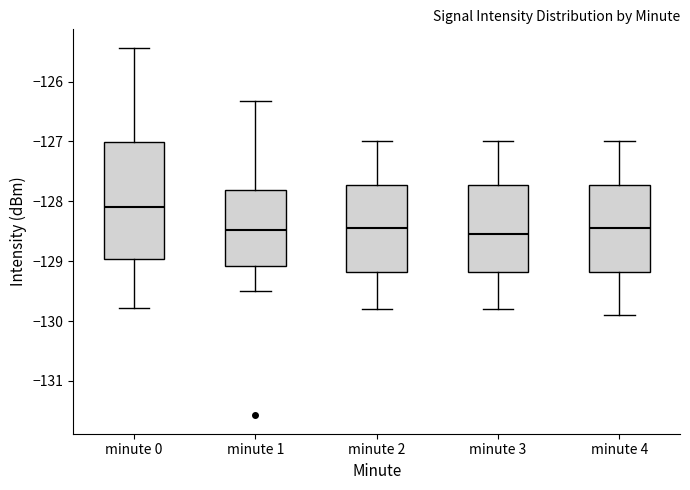

Reading left to right, transcribe this box plot: for each box, give where its median line is, the range the box spans, and where its two whiskers end, as read against the y-axis. The values are not printed on the chart, so give them approximately, as read against the axis.

minute 0: median -128.1, box -129.0 to -127.0, whiskers -129.8 to -125.4
minute 1: median -128.5, box -129.1 to -127.8, whiskers -129.5 to -126.3
minute 2: median -128.4, box -129.2 to -127.7, whiskers -129.8 to -127.0
minute 3: median -128.5, box -129.2 to -127.7, whiskers -129.8 to -127.0
minute 4: median -128.4, box -129.2 to -127.7, whiskers -129.9 to -127.0